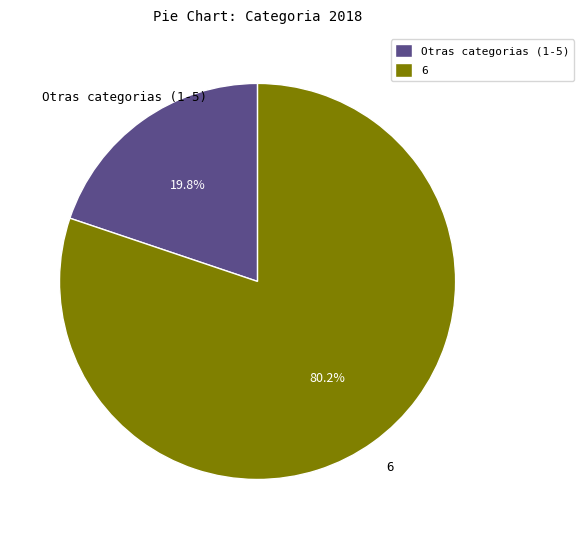

What is the total percentage of Otras categorias (1-5) and 6?

100.0%